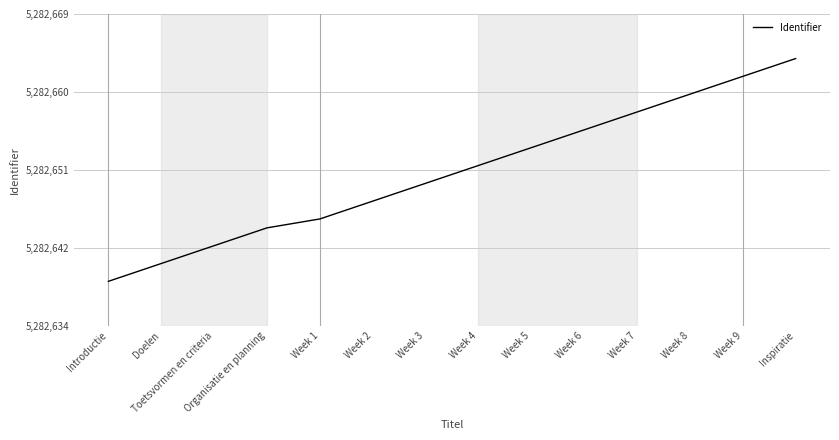

Does the chart display data point markers on the line(s)?

No